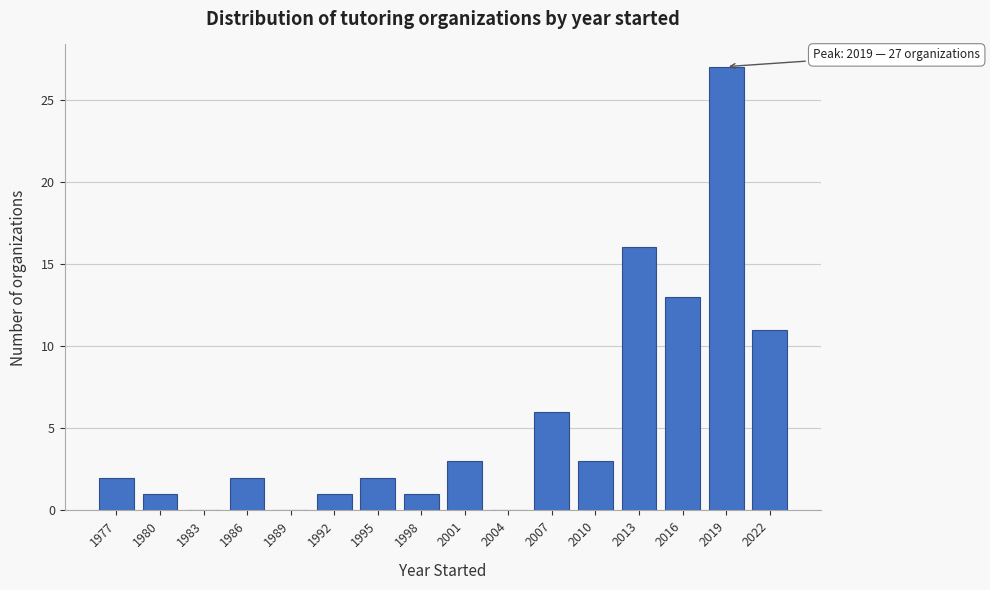

Reading left to right, extract all data points from this chart.

1977=2	1980=1	1983=0	1986=2	1989=0	1992=1	1995=2	1998=1	2001=3	2004=0	2007=6	2010=3	2013=16	2016=13	2019=27	2022=11